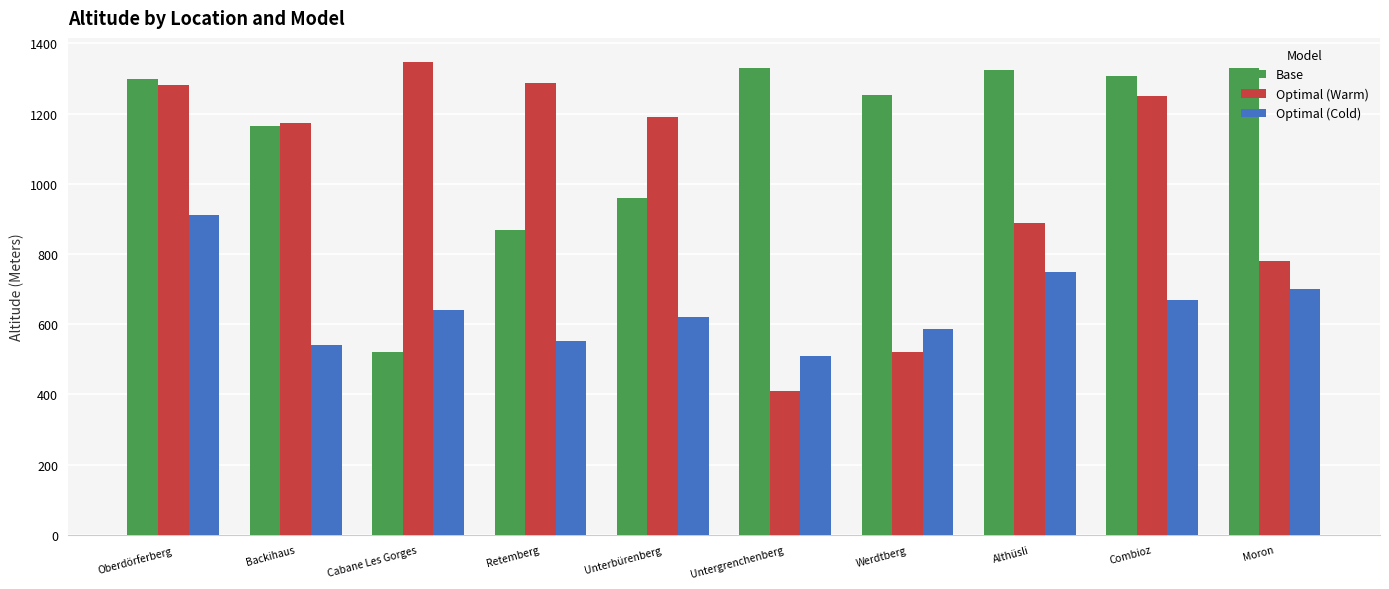

What is the maximum value shown in the chart?

1348